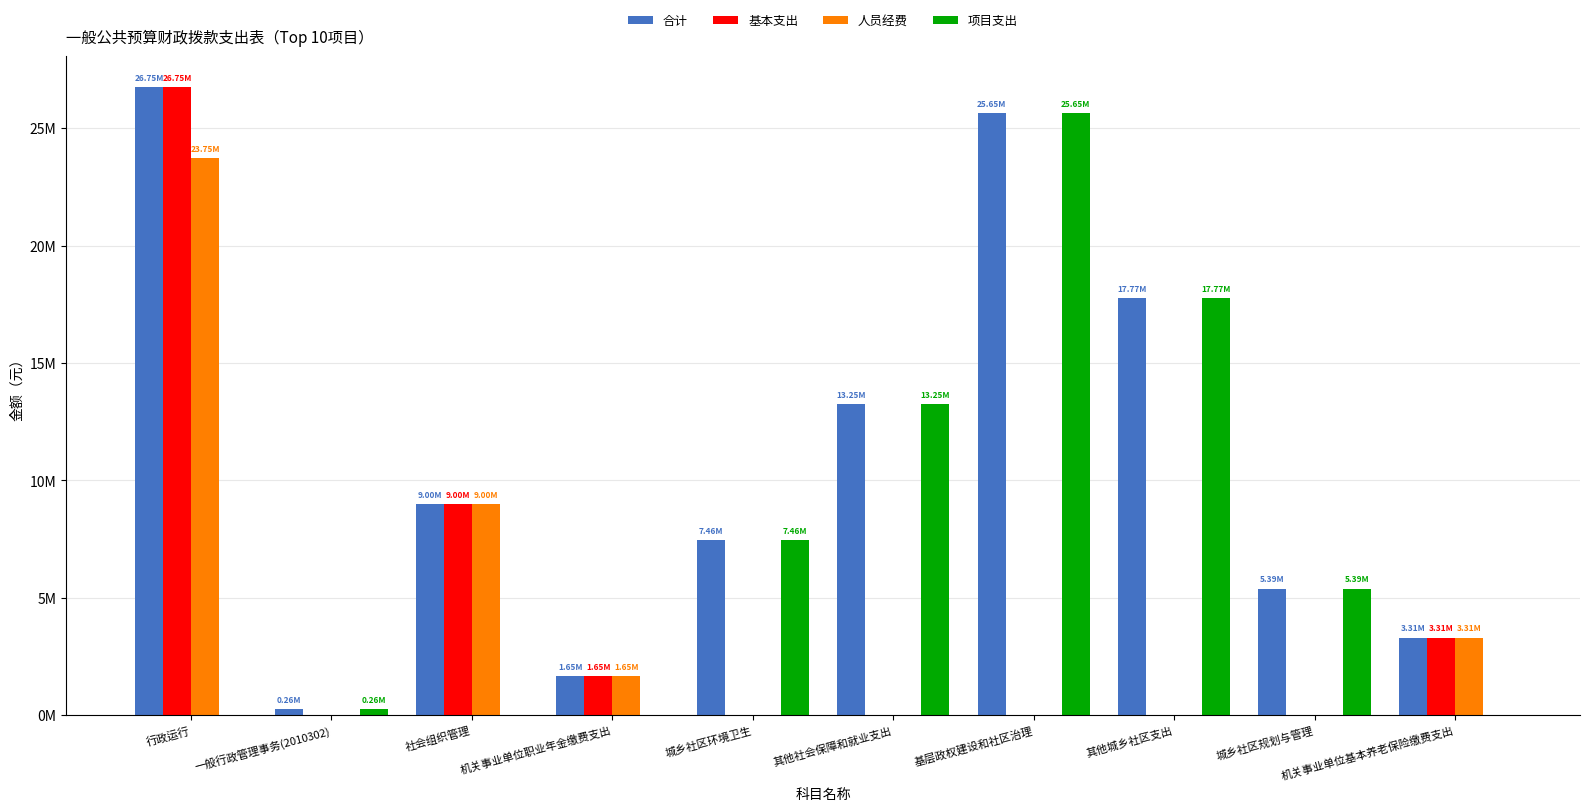

Are the bars grouped side by side (vs. stacked)?

Yes